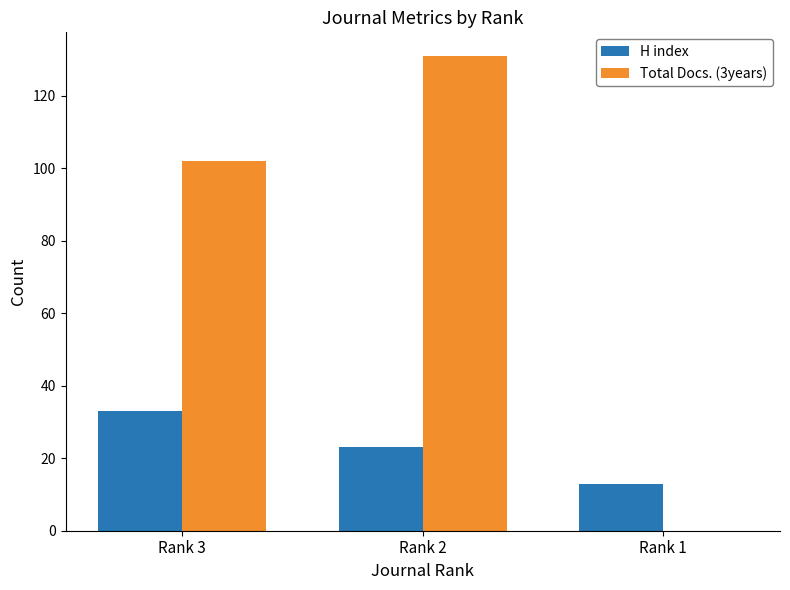

What is the maximum value for H index?

33